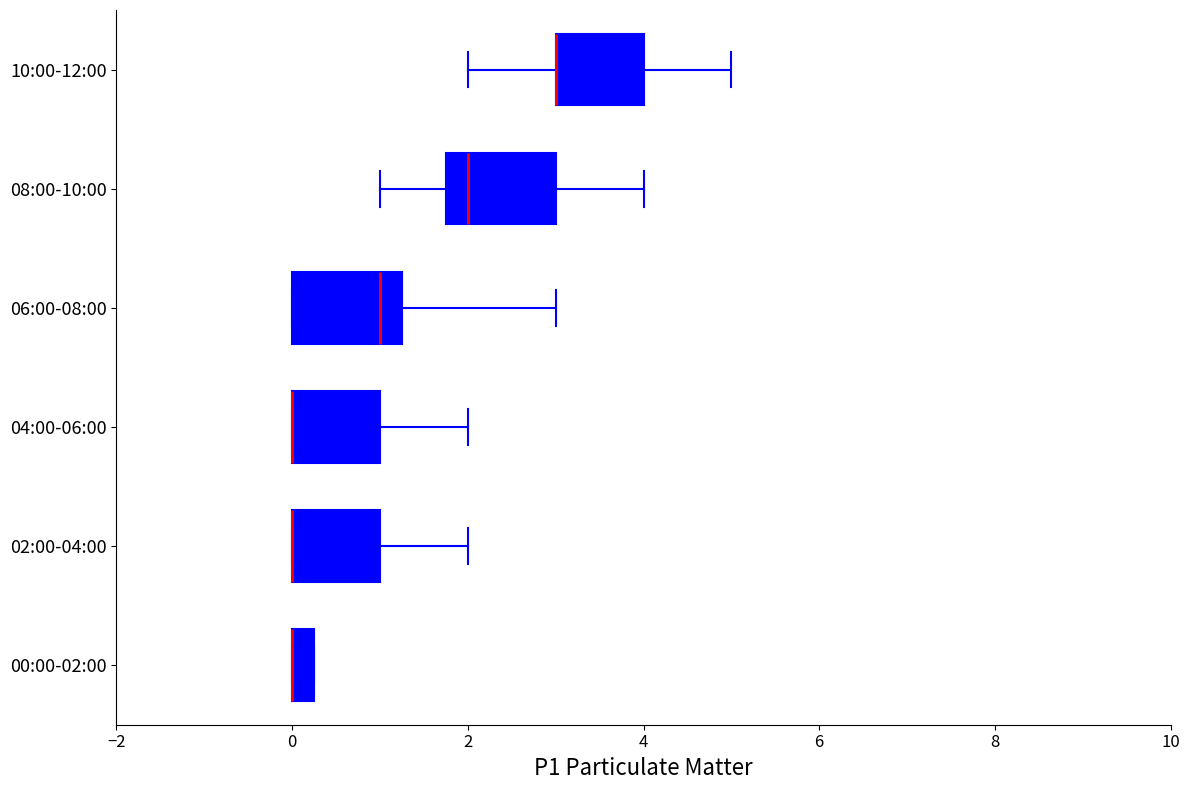

Where does the right whisker of the box for 08:00-10:00 end on the x-axis? The values are not printed on the chart, so give them approximately, as read against the axis.

4.0